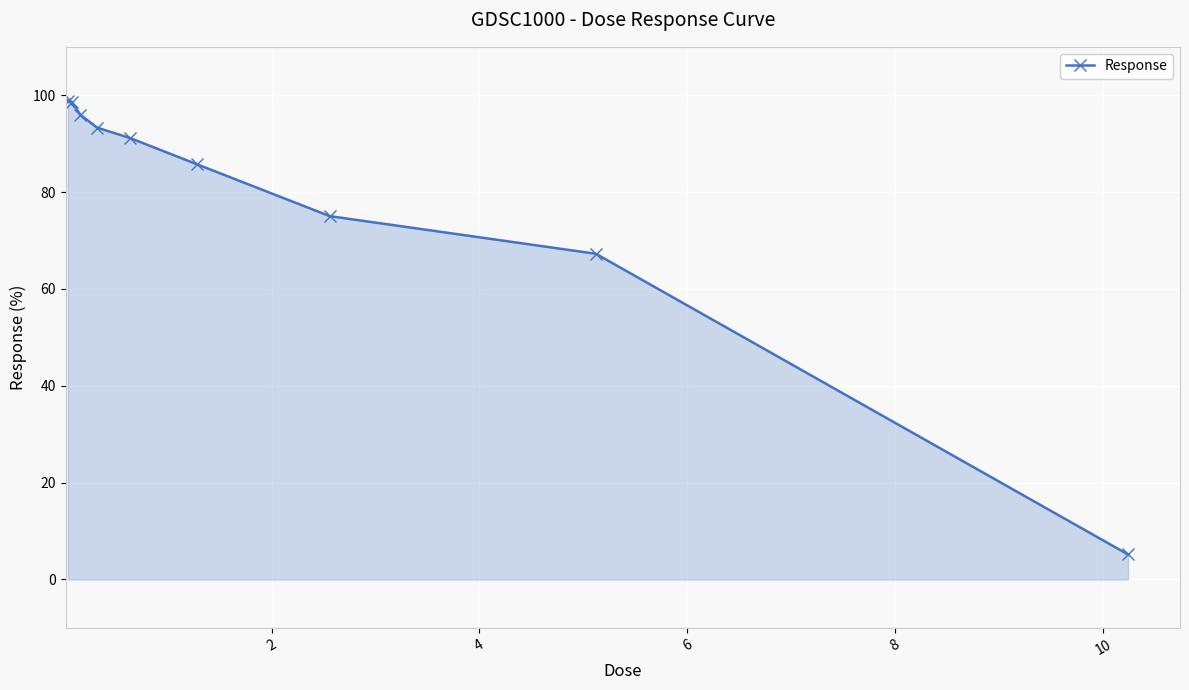

What is the maximum value shown in the chart?

98.9